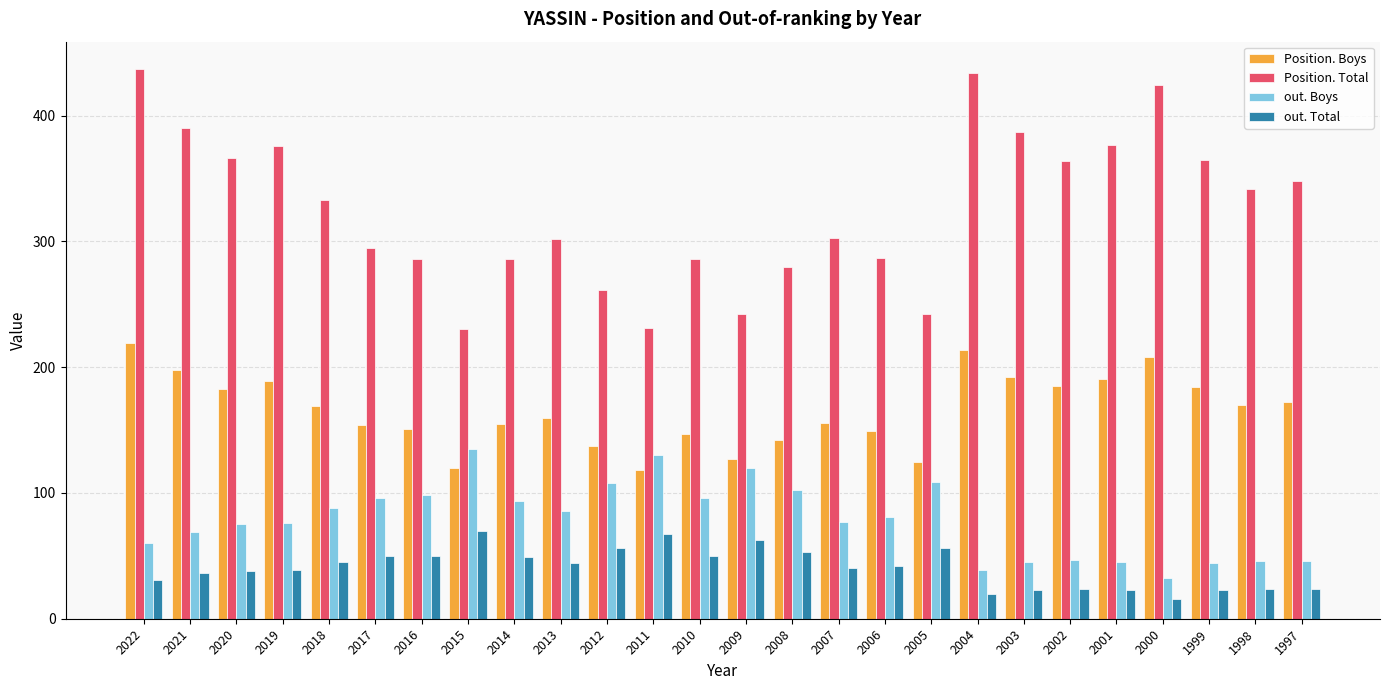

Which series has the largest total across all categories?

Position. Total